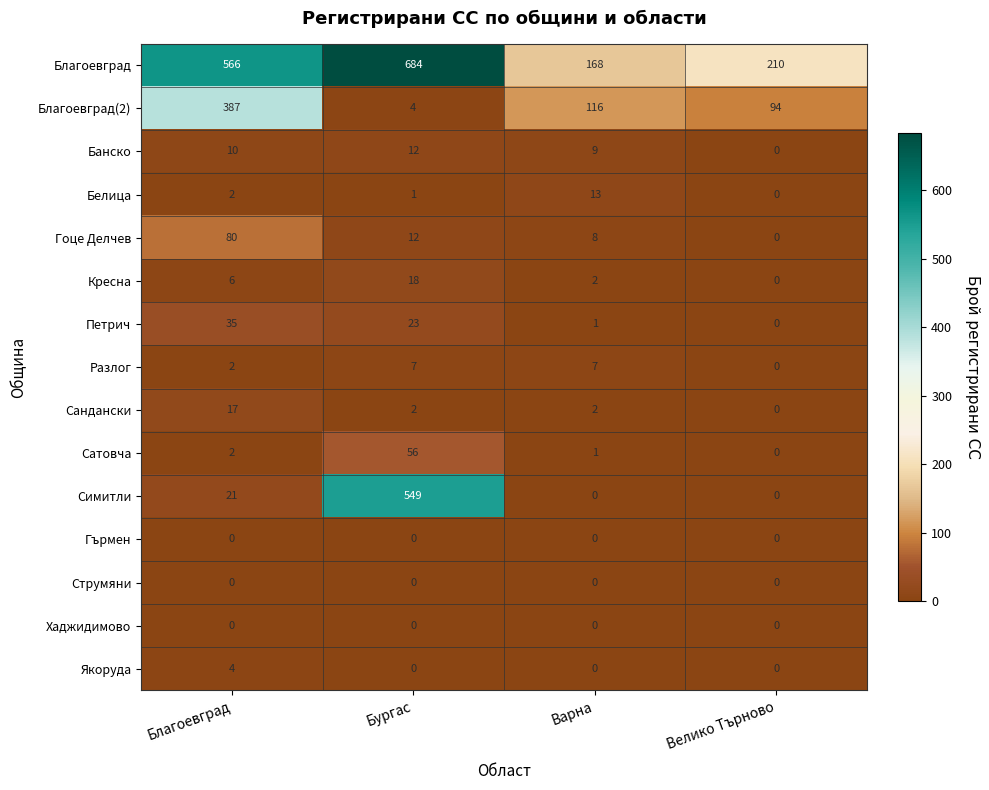

What is the difference between the maximum and minimum values in the Якоруда series?

4